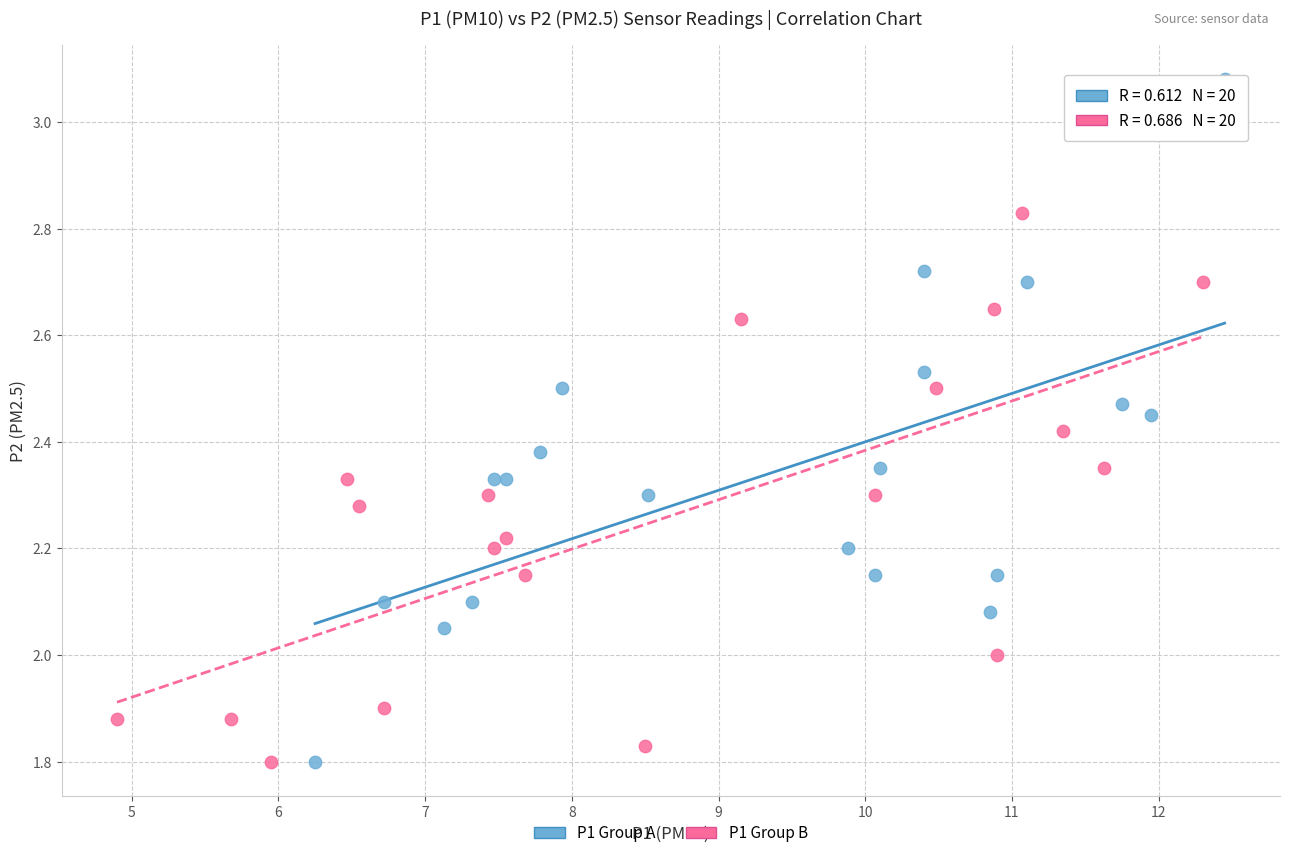

Which series reaches the maximum Y coordinate?

P1 Group A